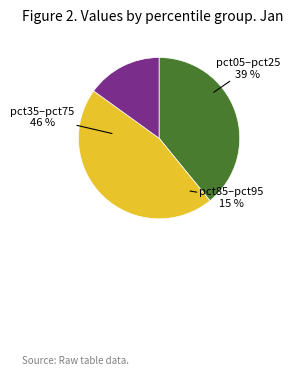

Is it true that pct25 is 3% of the pie?

False